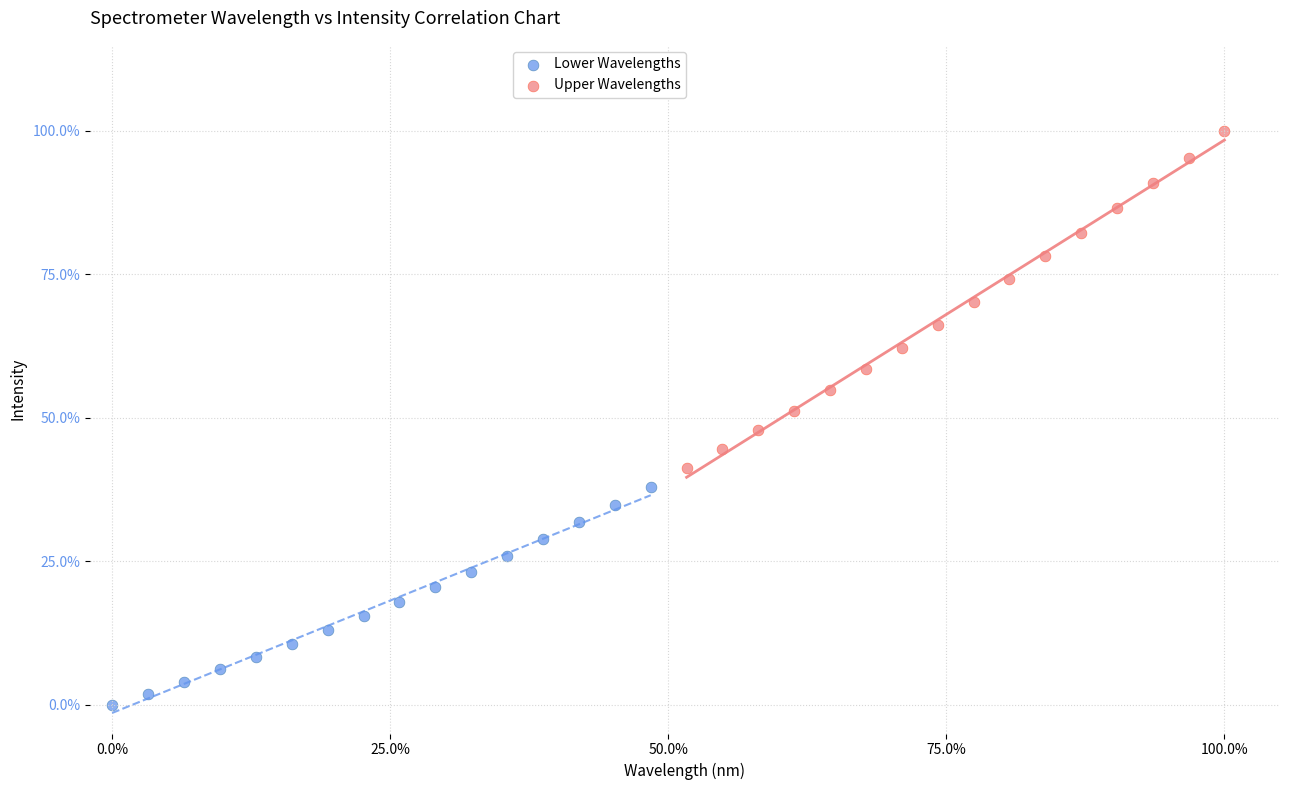

Which series contains the highest Y value?

Upper Wavelengths